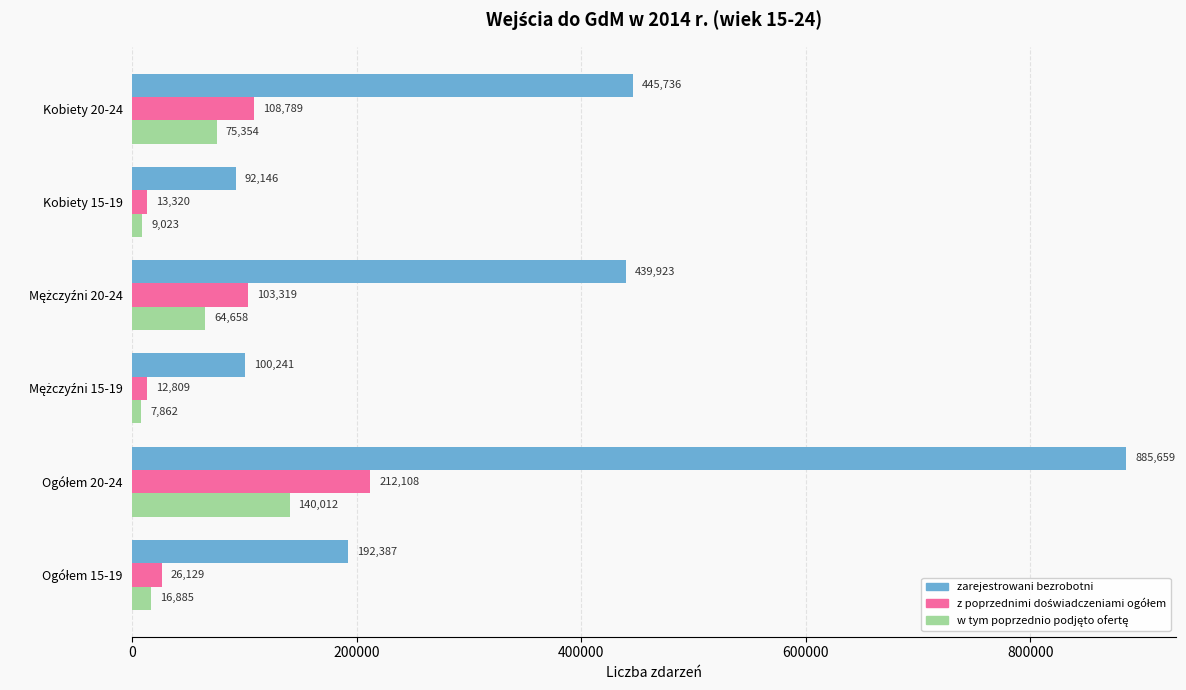

What is the average value of the zarejestrowani bezrobotni series?

359349